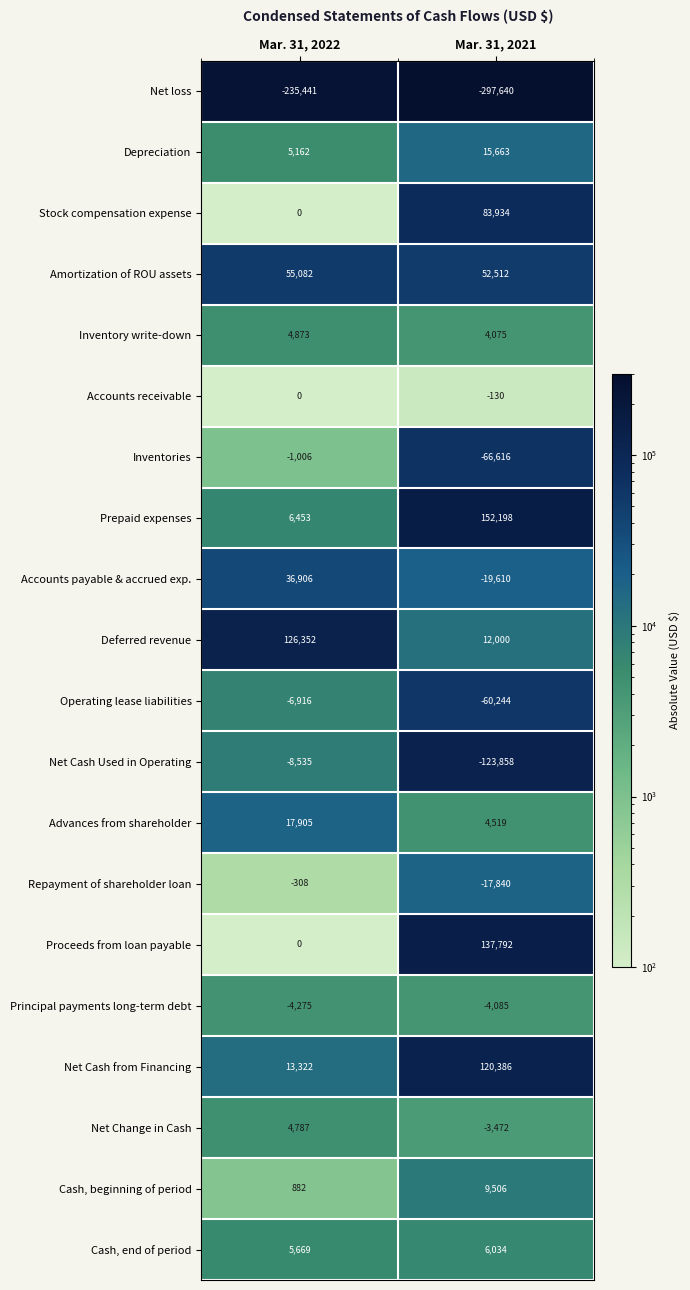

Which series changed the most between Mar. 31, 2022 and Mar. 31, 2021?

Prepaid expenses